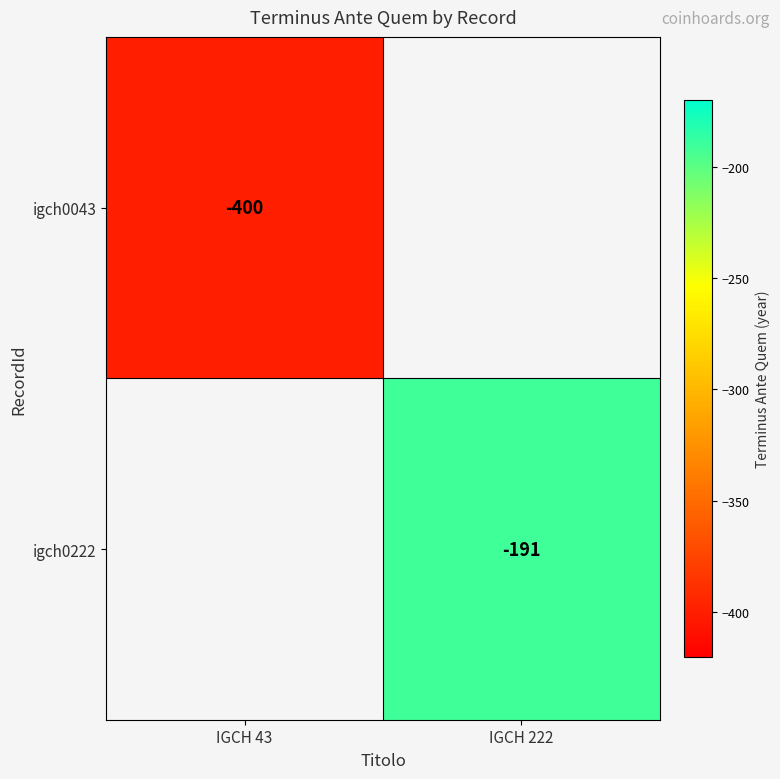

At how many categories does at least one series exceed -223?

1